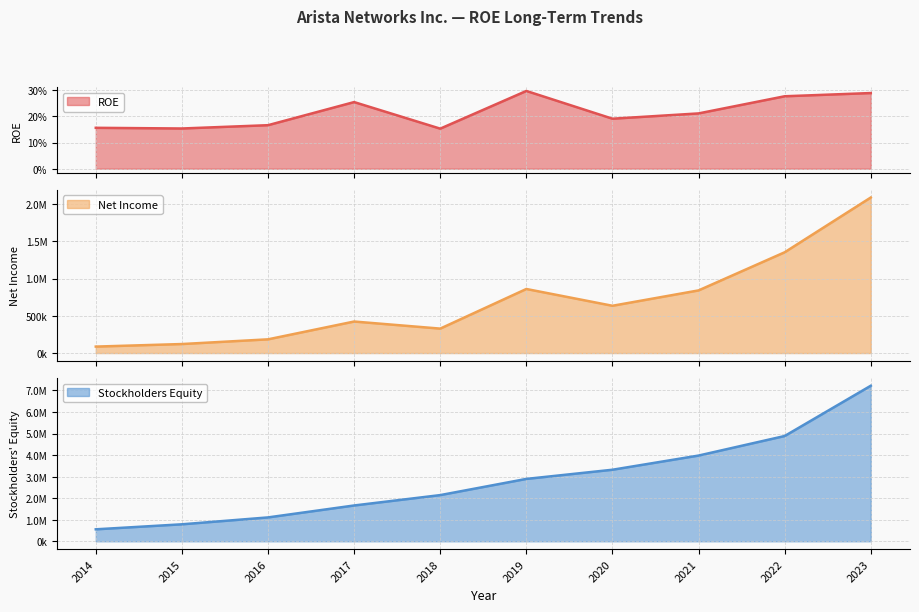

True or false: Stockholders Equity has a value of 6949582 at 2021.

False